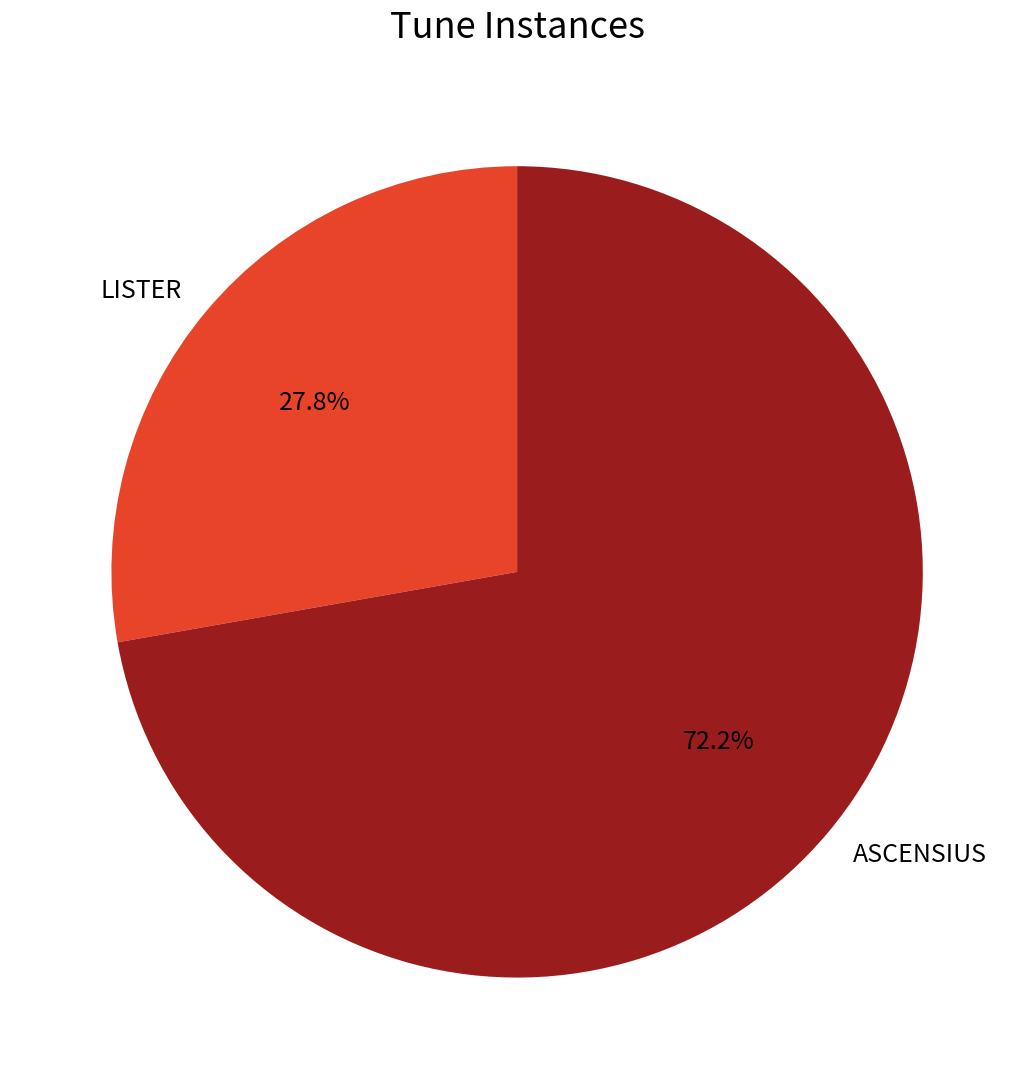

To the nearest percent, what is the average slice percentage?

50%